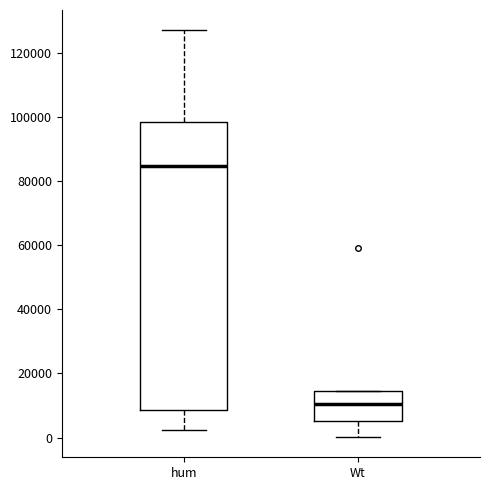

Where does the lower whisker of the box for Wt end on the y-axis? The values are not printed on the chart, so give them approximately, as read against the axis.

0